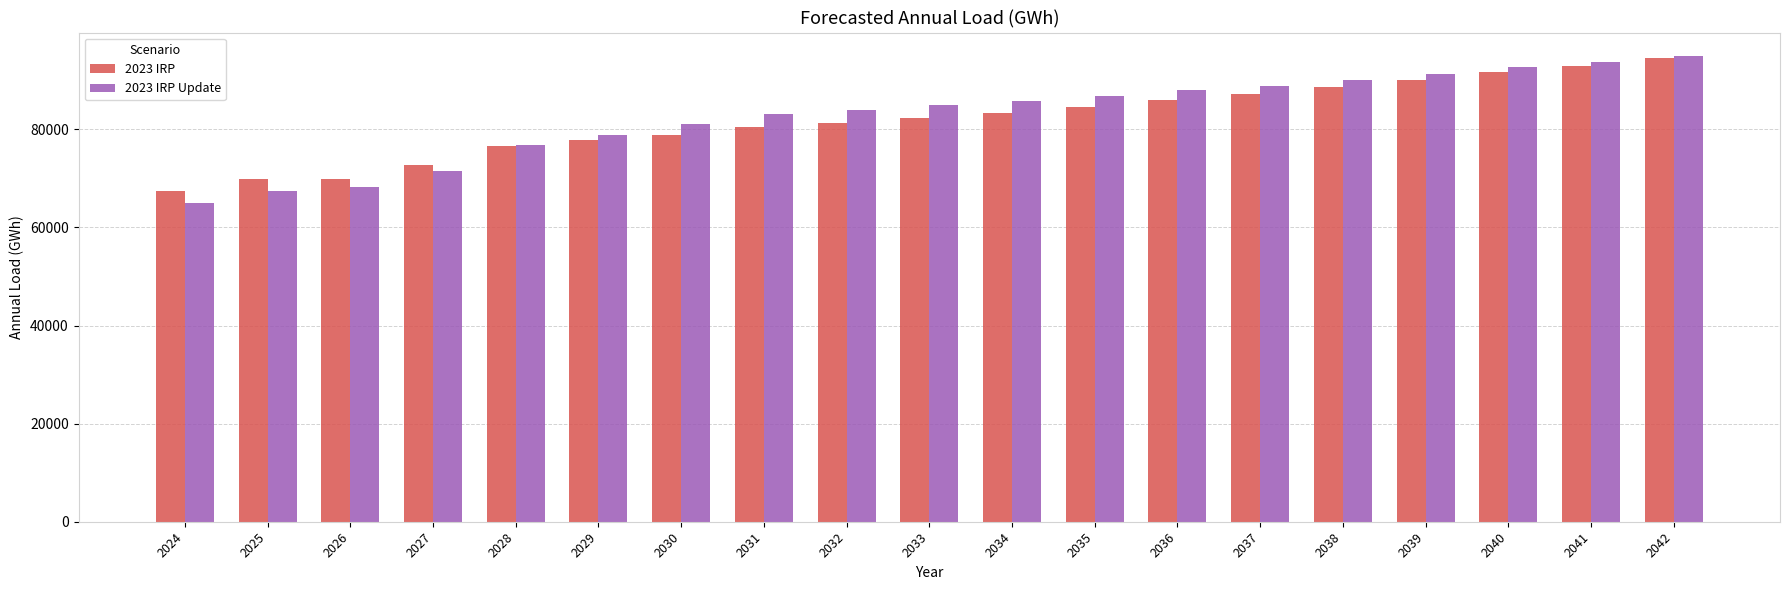

What are all the series names shown in the legend?

2023 IRP, 2023 IRP Update